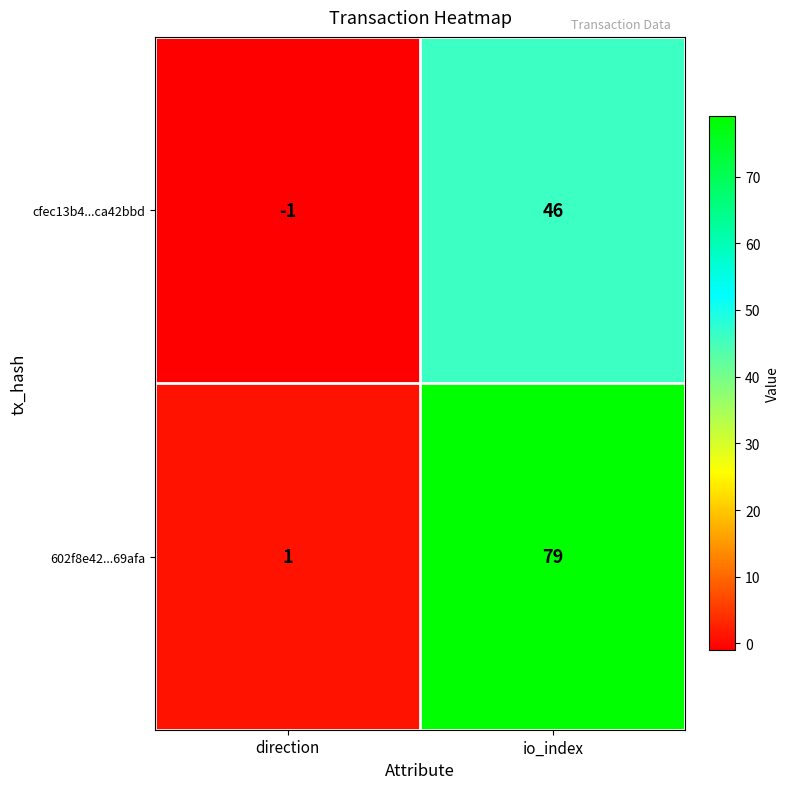

Rank the series at io_index from highest to lowest value.

602f8e42...69afa, cfec13b4...ca42bbd